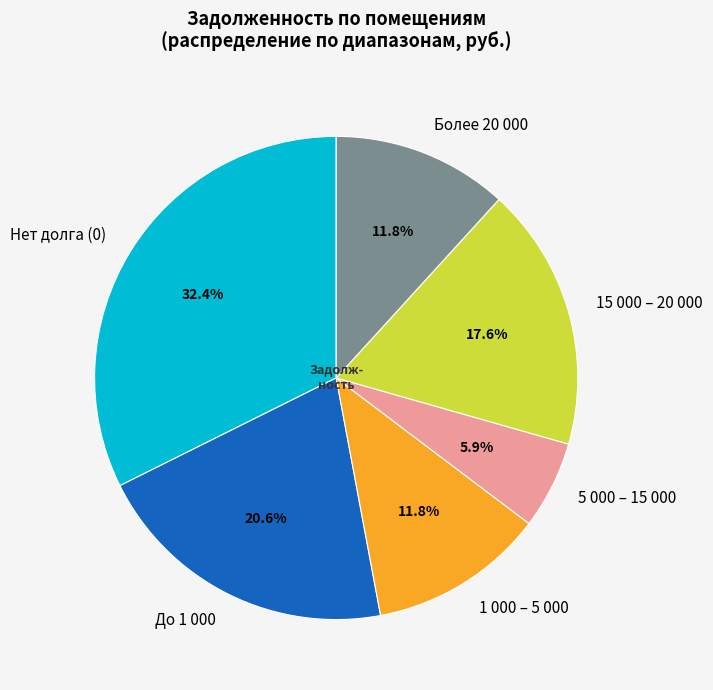

How many slices are in this pie chart?

6